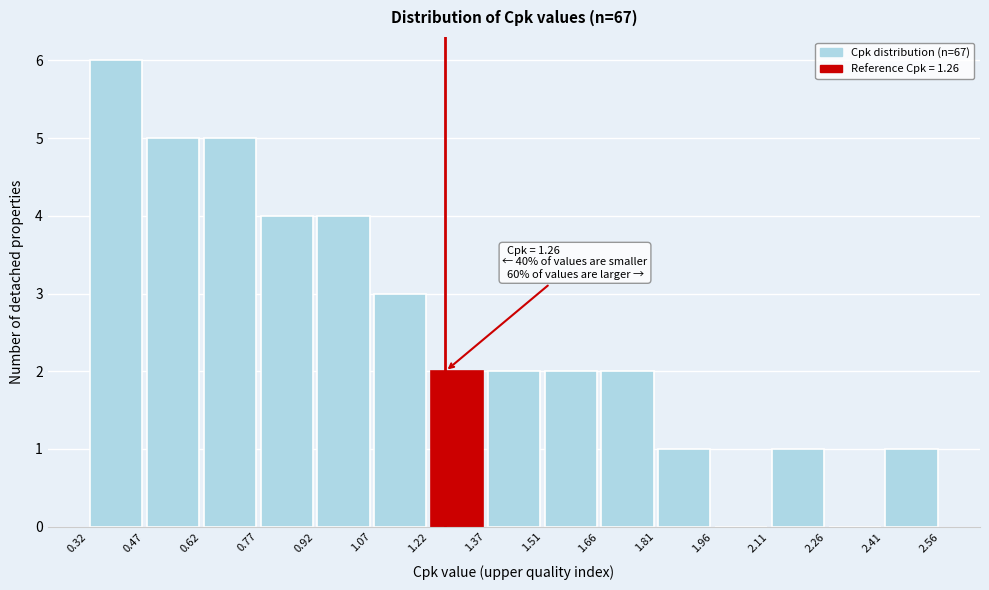

Over which range of the x-axis is the bar tallest?

0.32 to 0.47